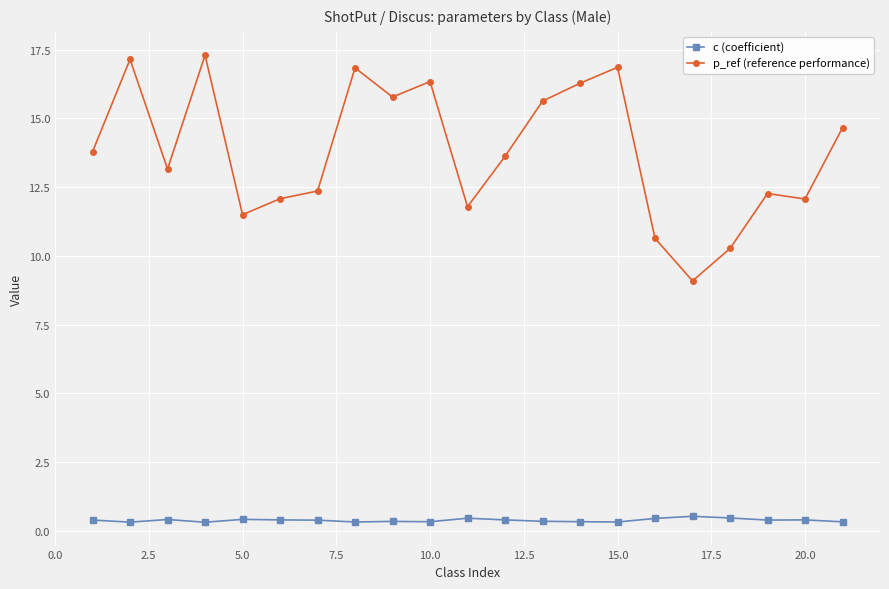

What is the value of the p_ref (reference performance) point at the 16th from the left?

10.6